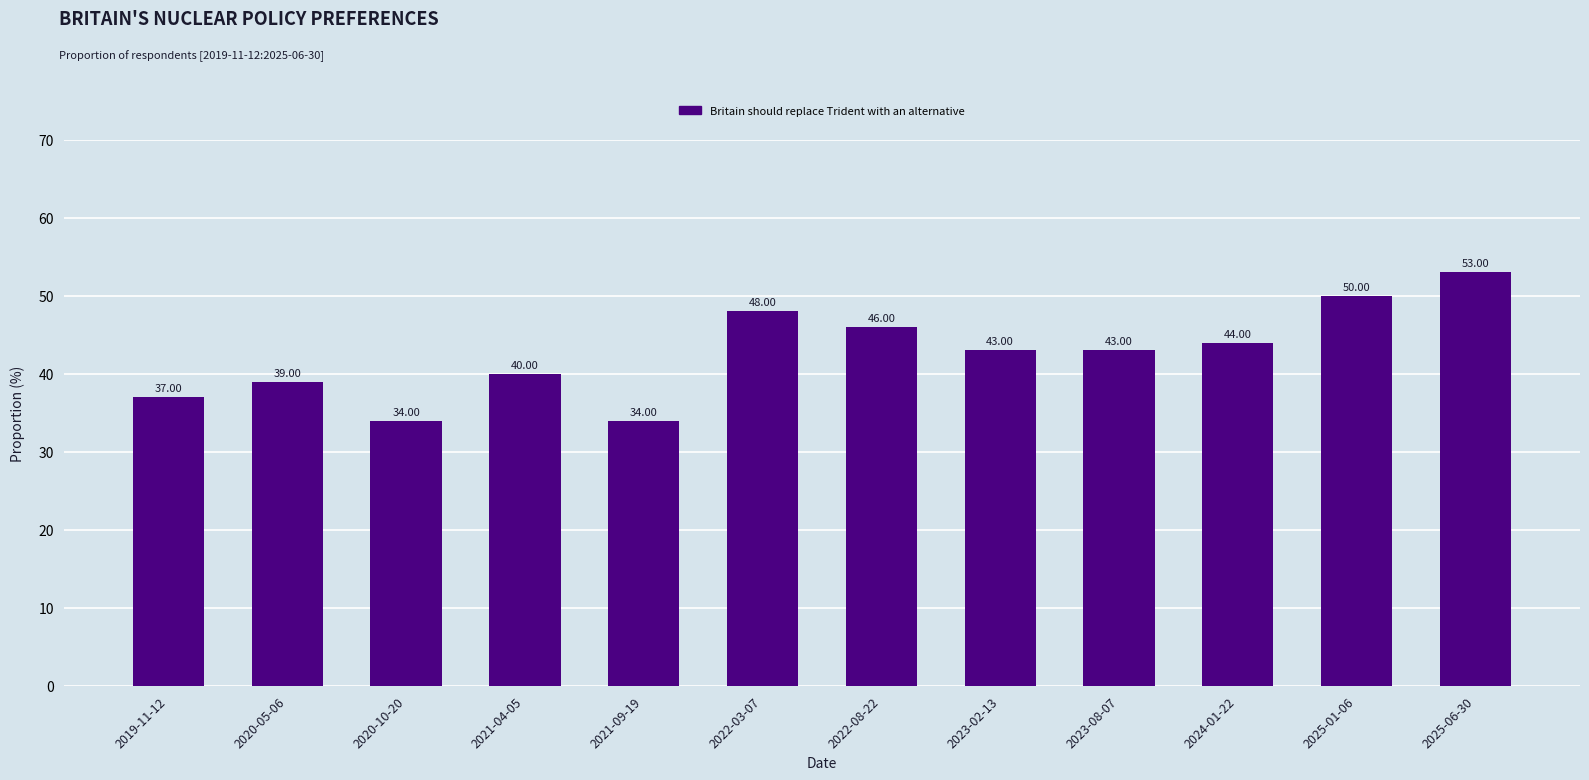

The chart shows a value of 19 at 2021-09-19. True or false?

False